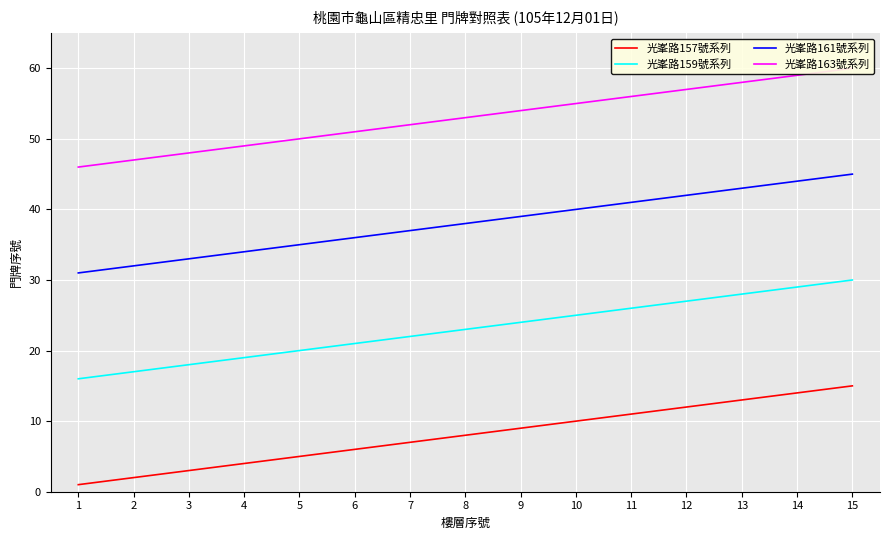

Which category has the highest value in the 光峯路159號系列 series?

15